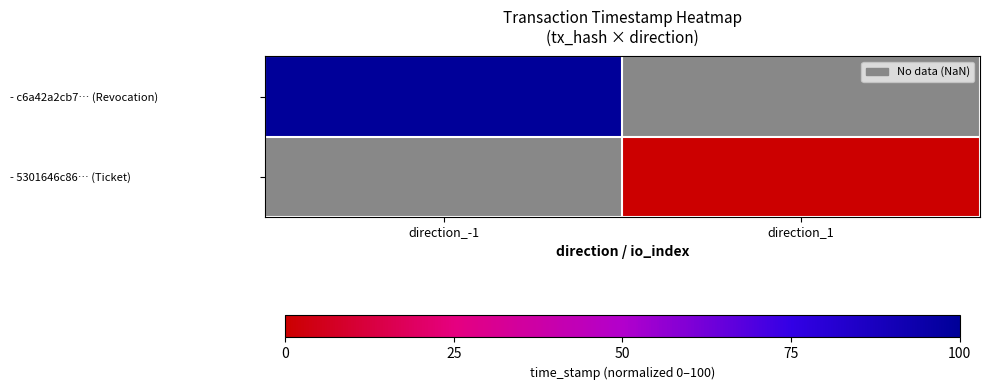

Which series has the largest range (max minus min)?

- c6a42a2cb7… (Revocation)